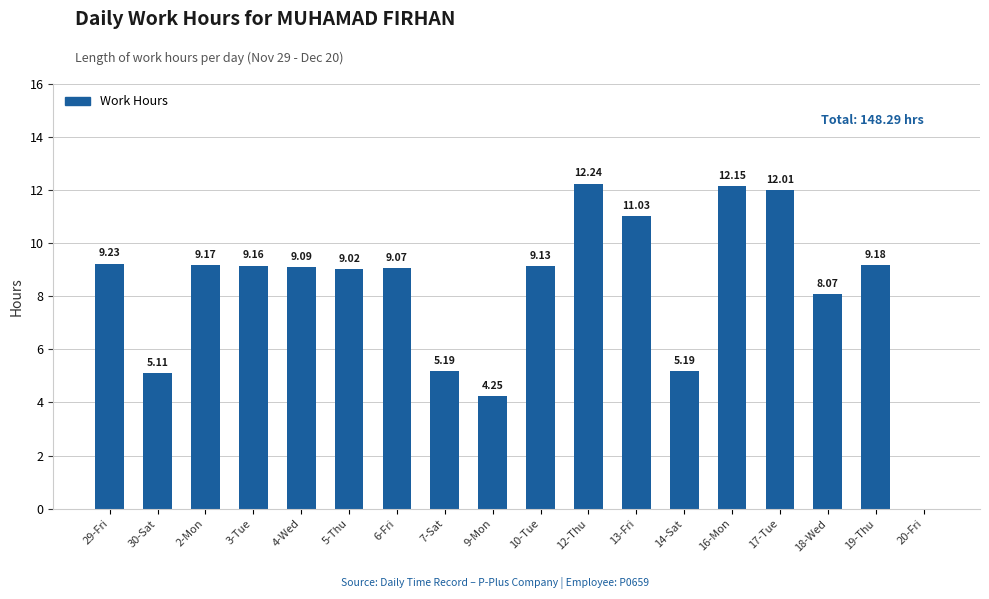

Which has a higher value, 18-Wed or 2-Mon?

2-Mon